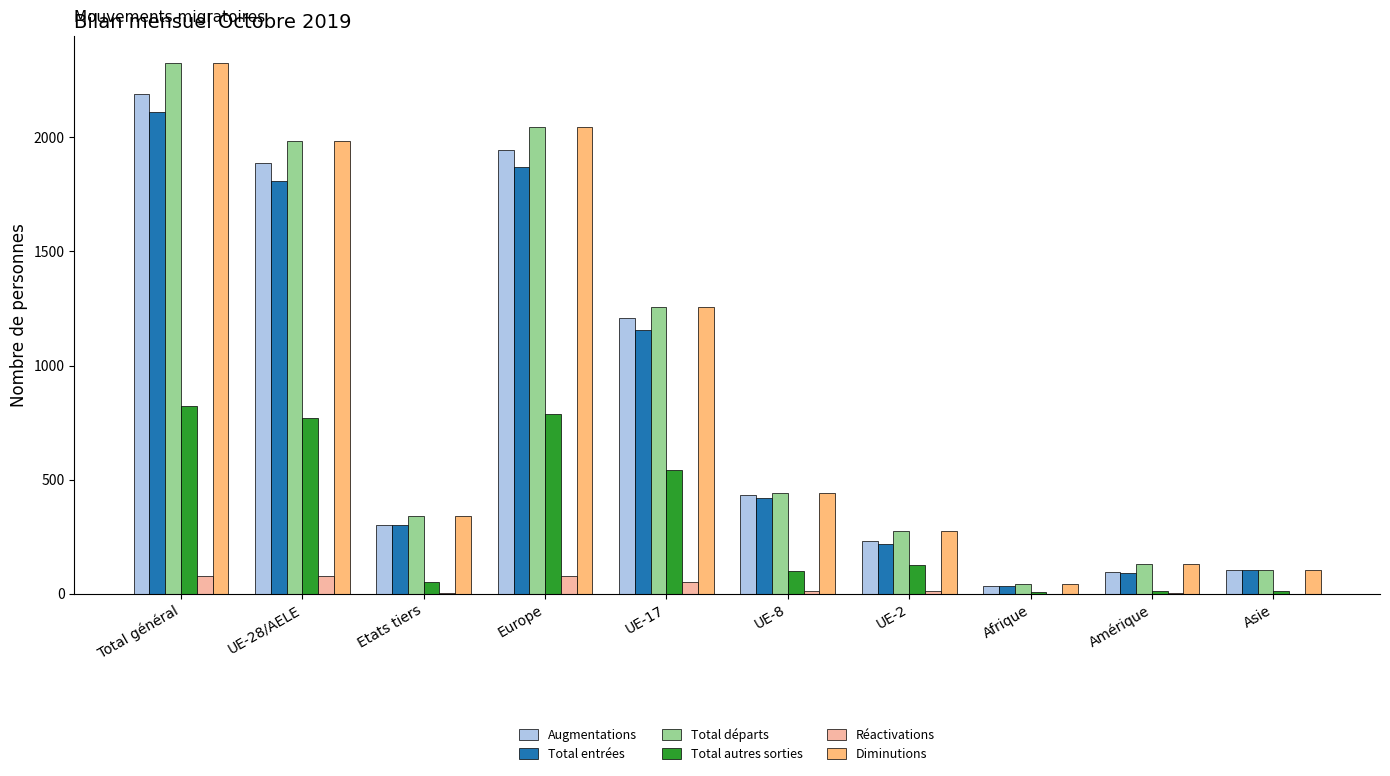

At which label does Diminutions reach its peak?

Total général